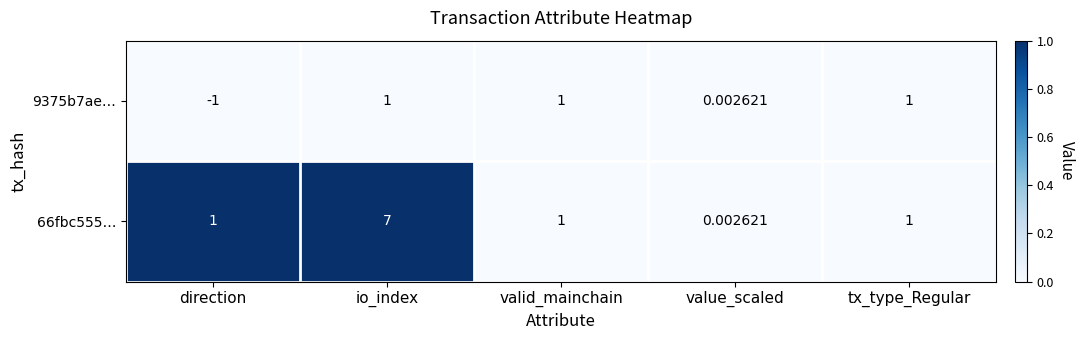

Which category has the highest value in the 66fbc555… series?

io_index